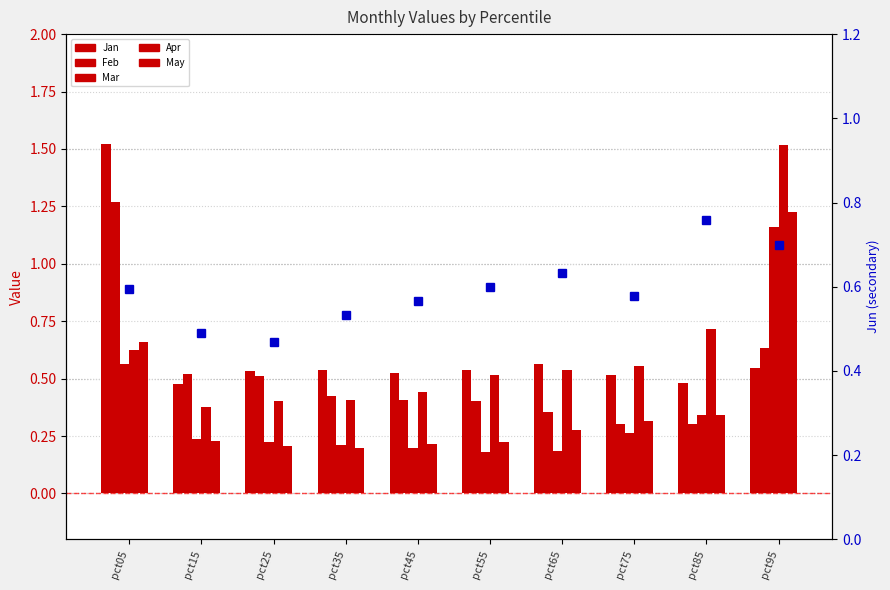

How many groups of bars are there?

10